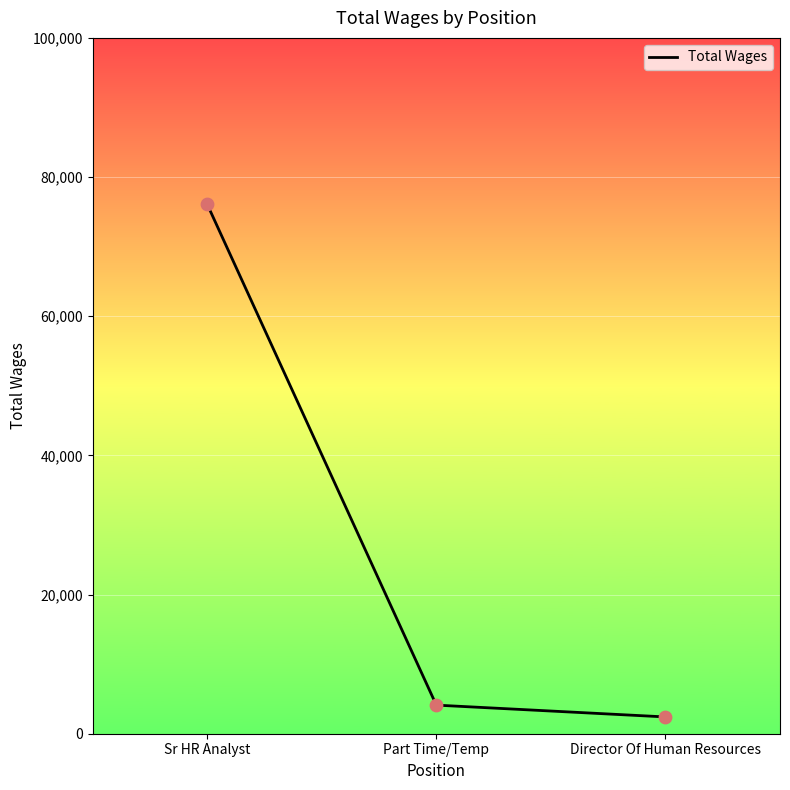

Approximately how many times larger is the value at Sr HR Analyst compared to Director Of Human Resources?

31.5